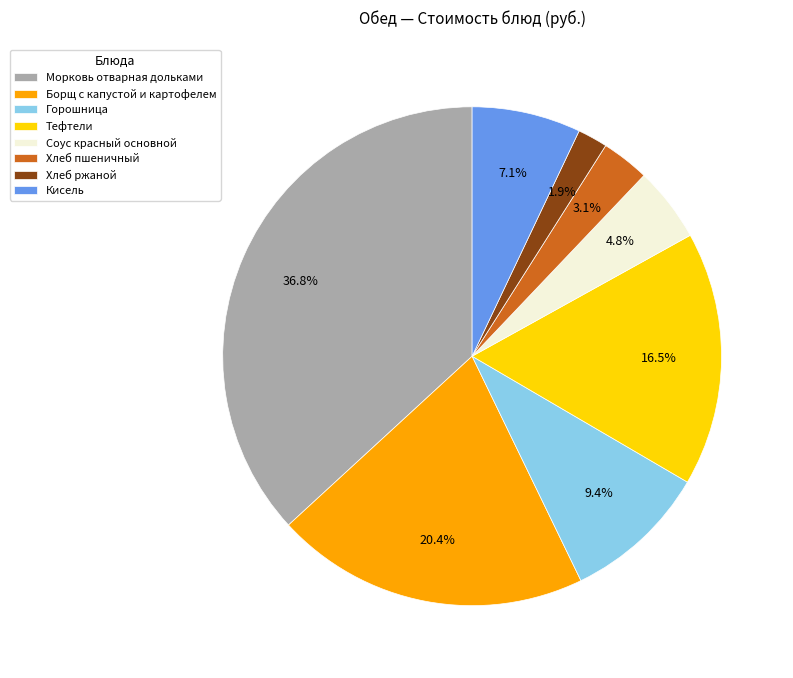

To the nearest percent, what is the difference between the largest and smallest slice percentages?

35%